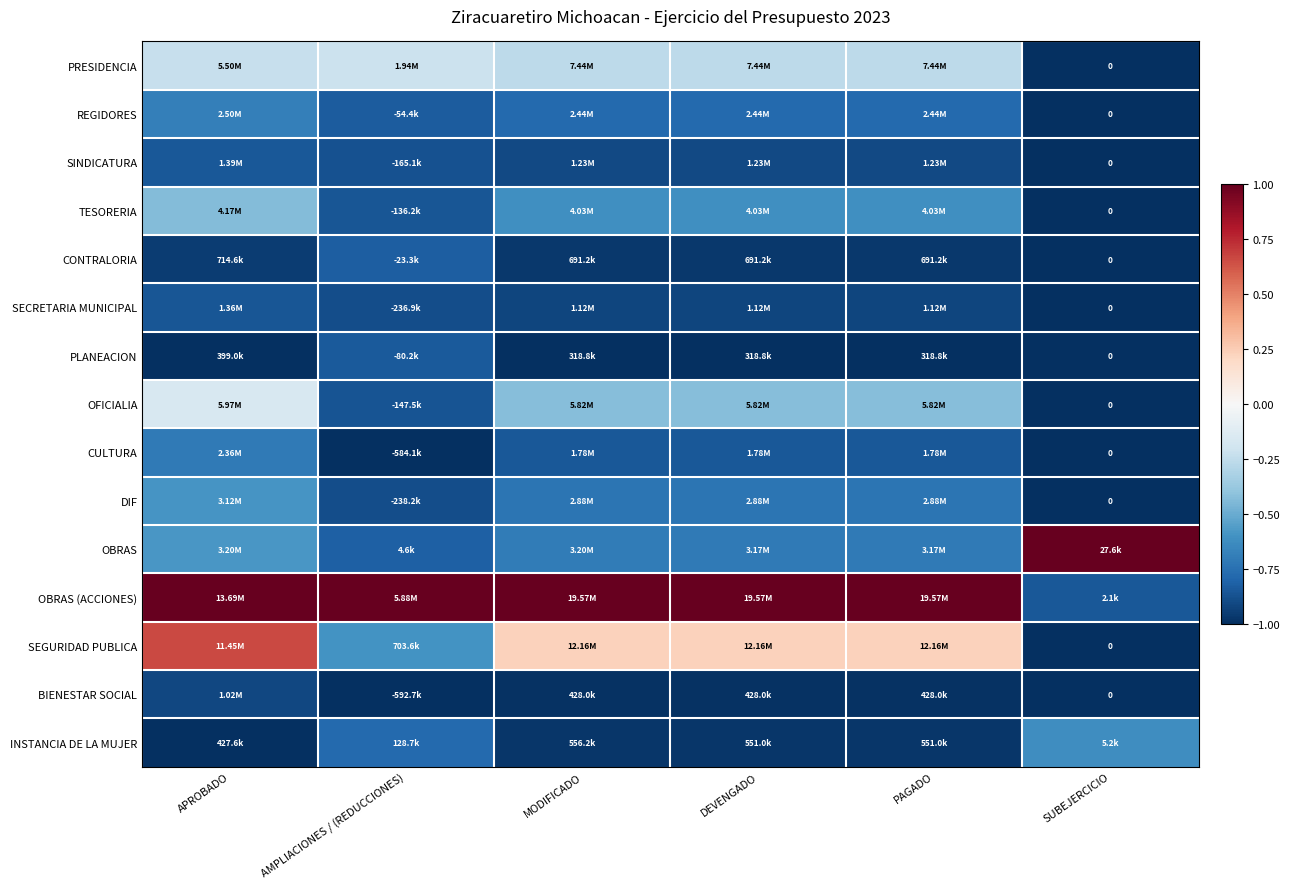

Count the number of data series in this chart.

15